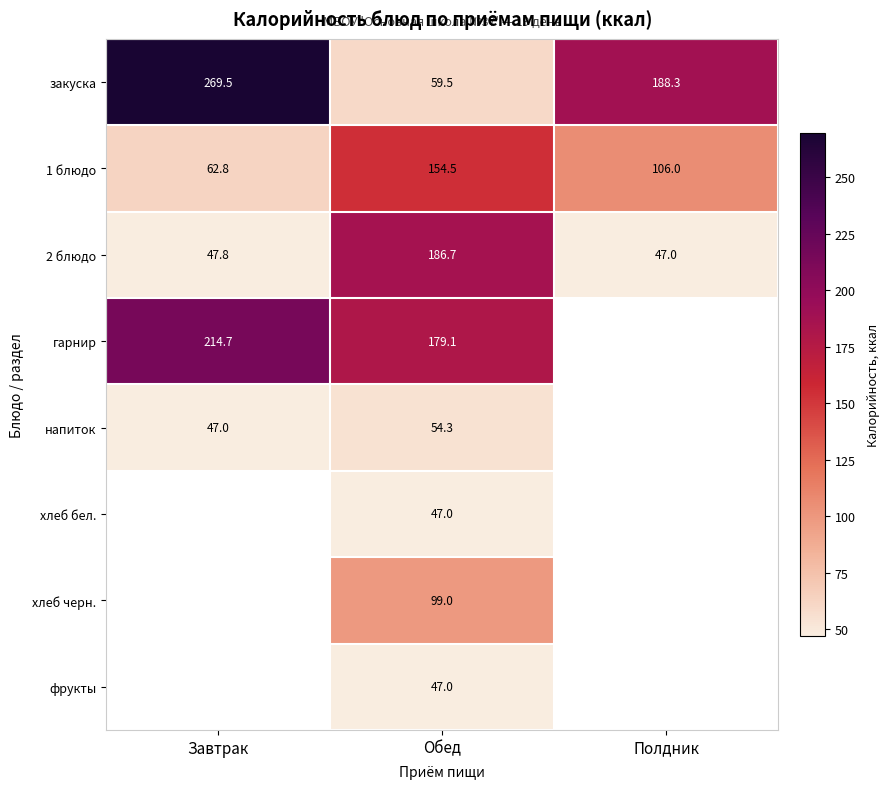

At which label does 2 блюдо reach its peak?

Обед